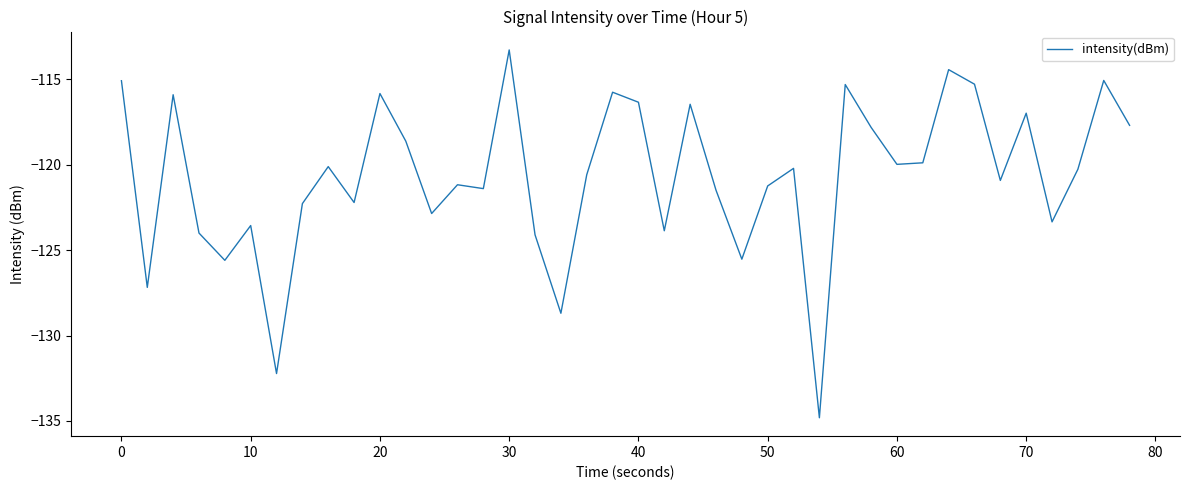

What is the greatest value displayed?

-113.3